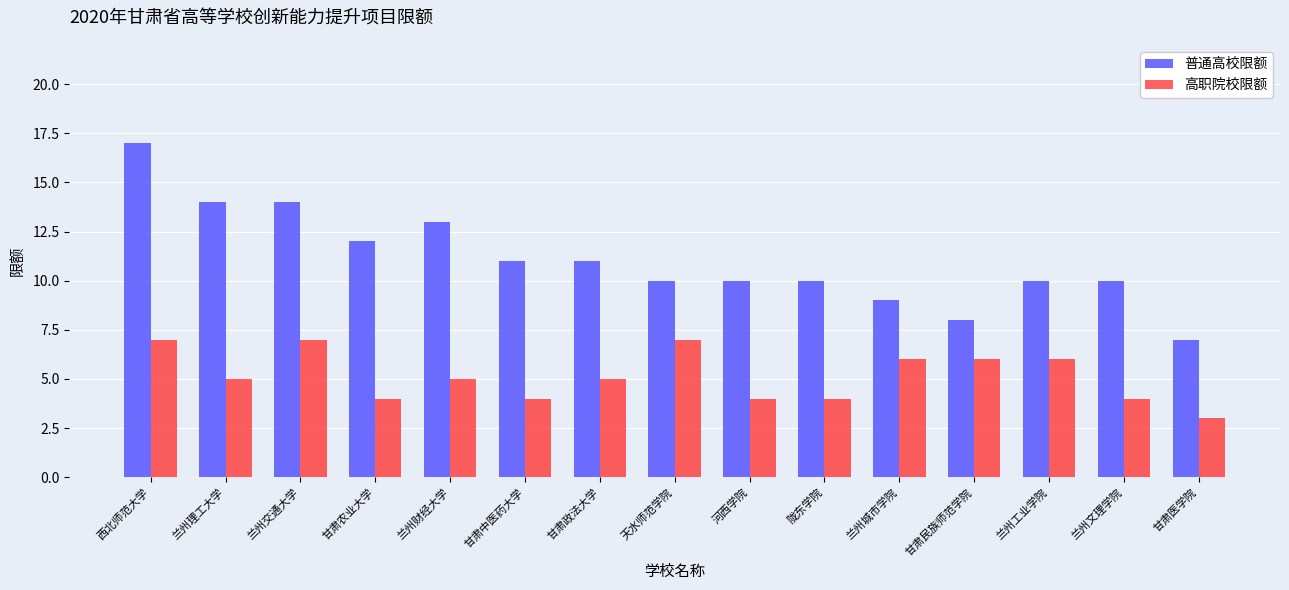

What value does the 普通高校限额 series have at 甘肃医学院?

7